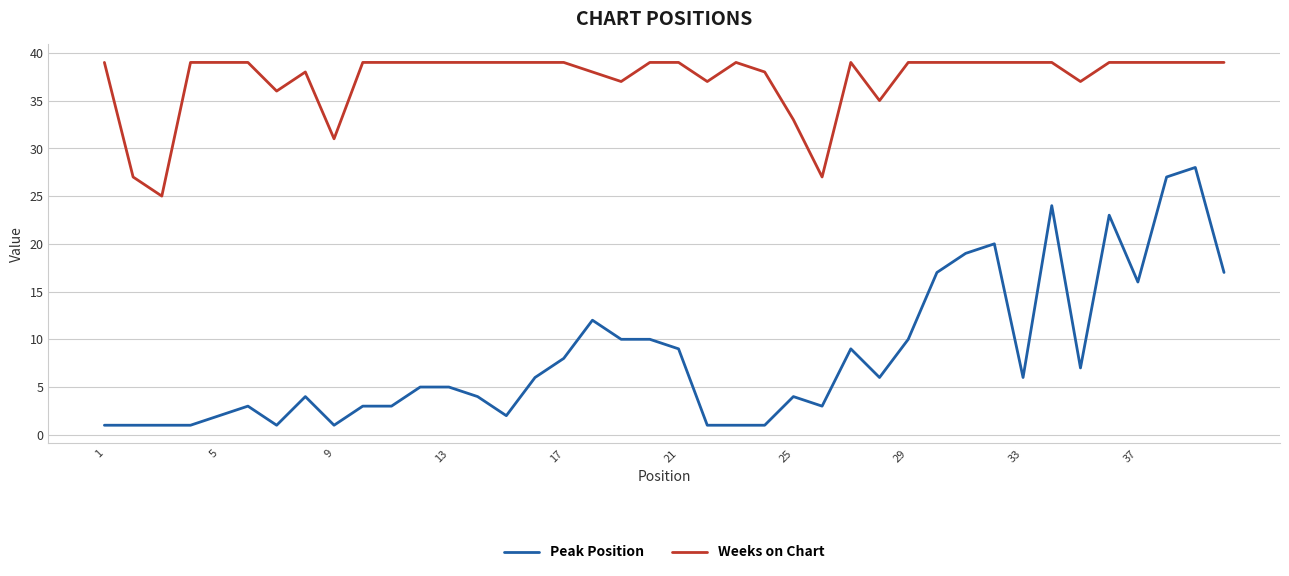

True or false: Weeks on Chart and Peak Position cross at least once.

False